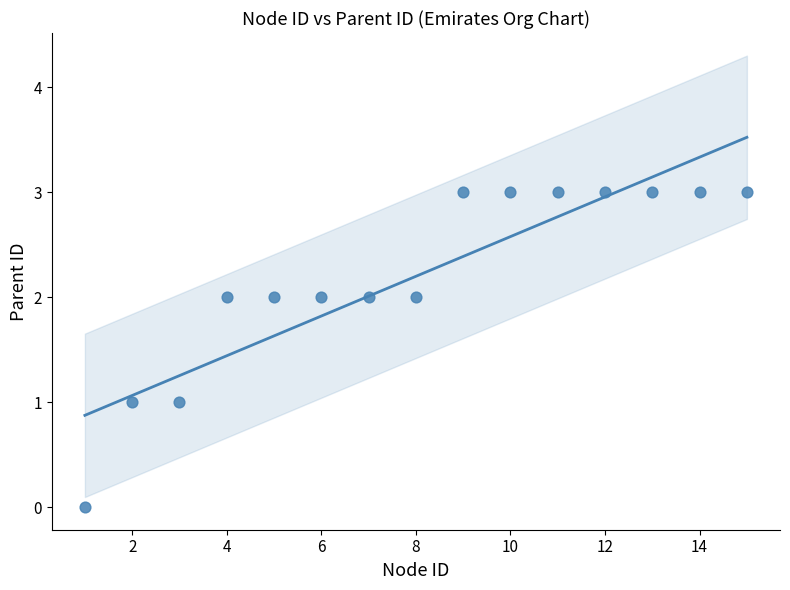

What is the range of Y values (max minus min)?

3